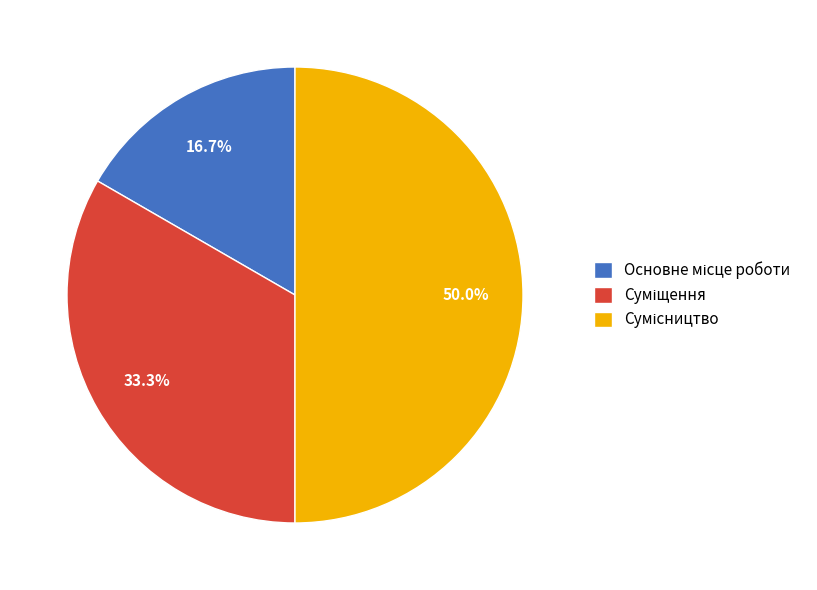

To the nearest percent, what is the combined percentage of Сумісництво and Суміщення?

83%